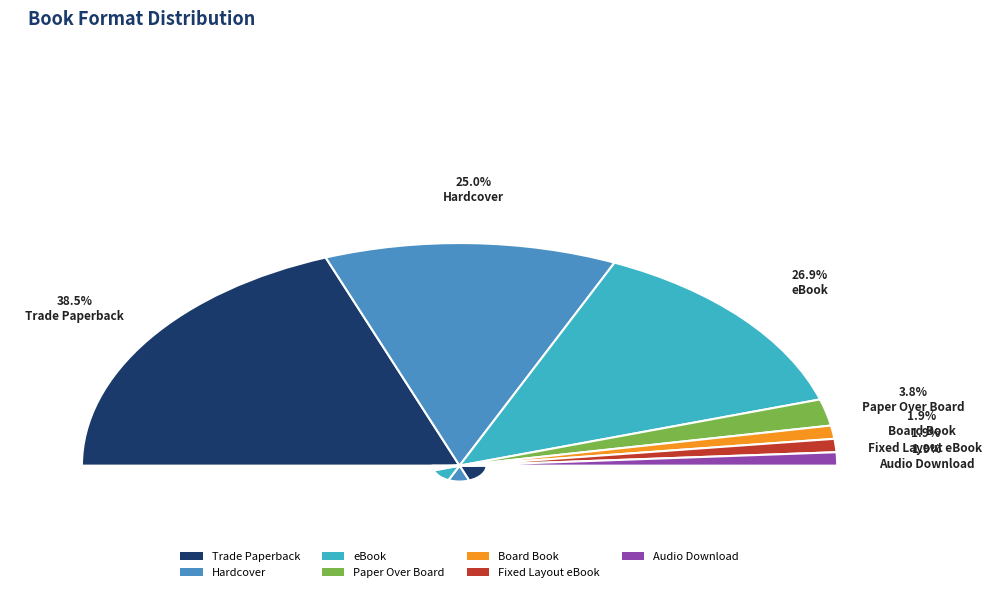

What is the ratio of the value at Trade Paperback to the value at Audio Download?

20.0